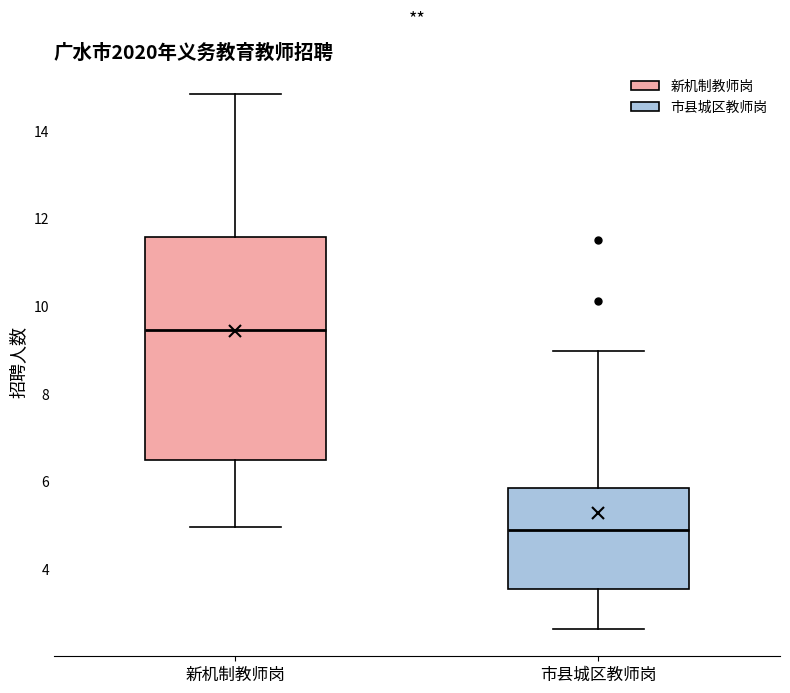

Which box is the tallest, from its lower edge to its upper edge?

新机制教师岗